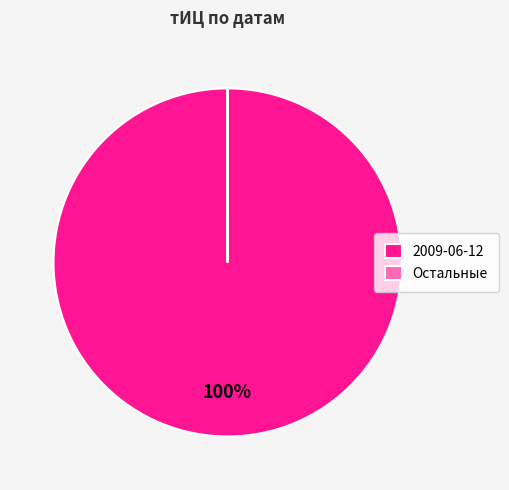

Is it true that 2009-06-12 is 100% of the pie?

True